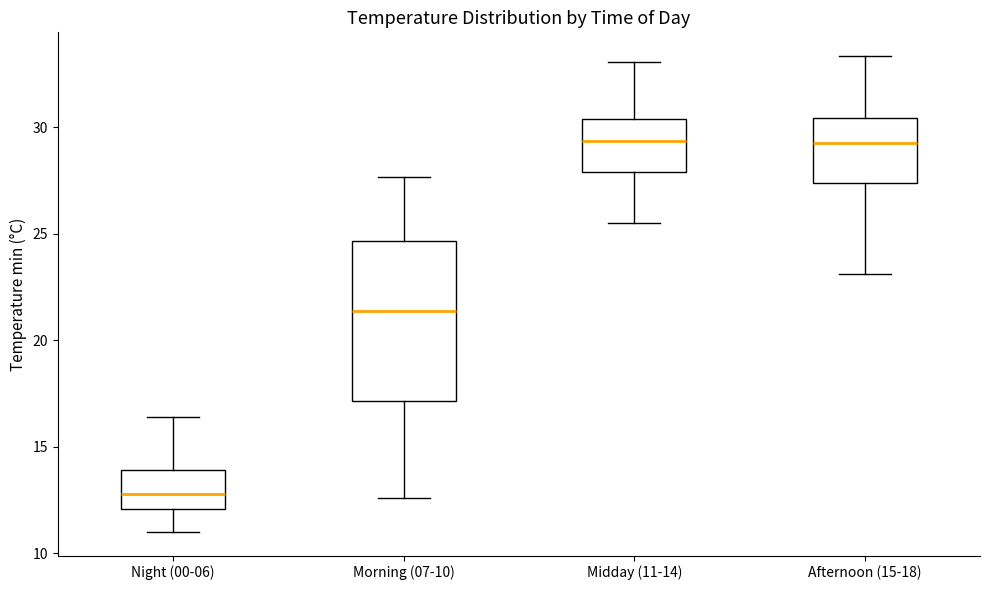

Where is the lower edge of the box for Midday (11-14) on the y-axis? The values are not printed on the chart, so give them approximately, as read against the axis.

28.0